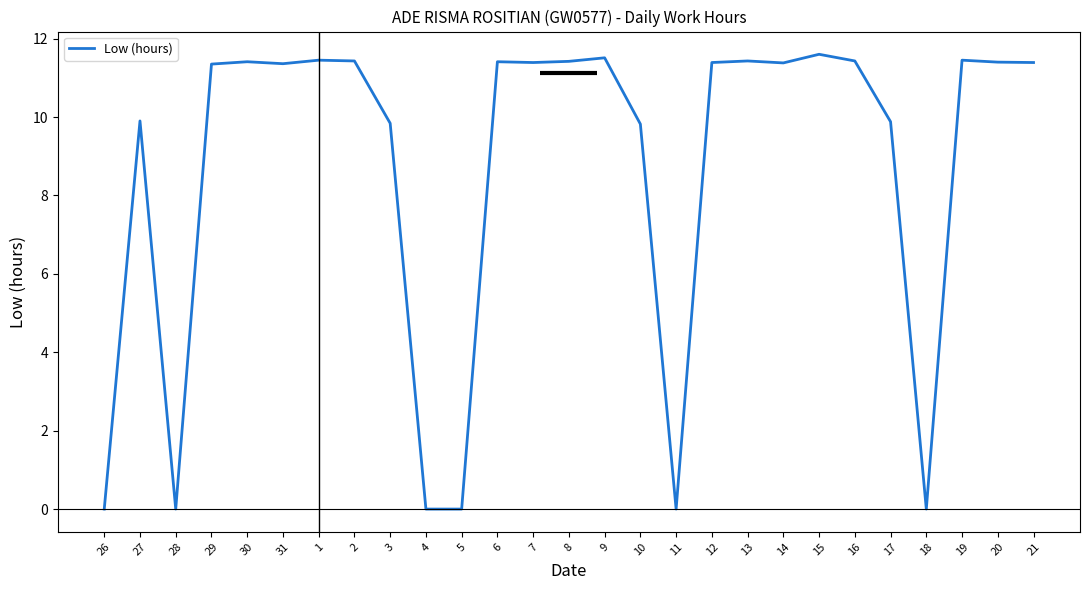

At which label does the data first exceed 11?

29